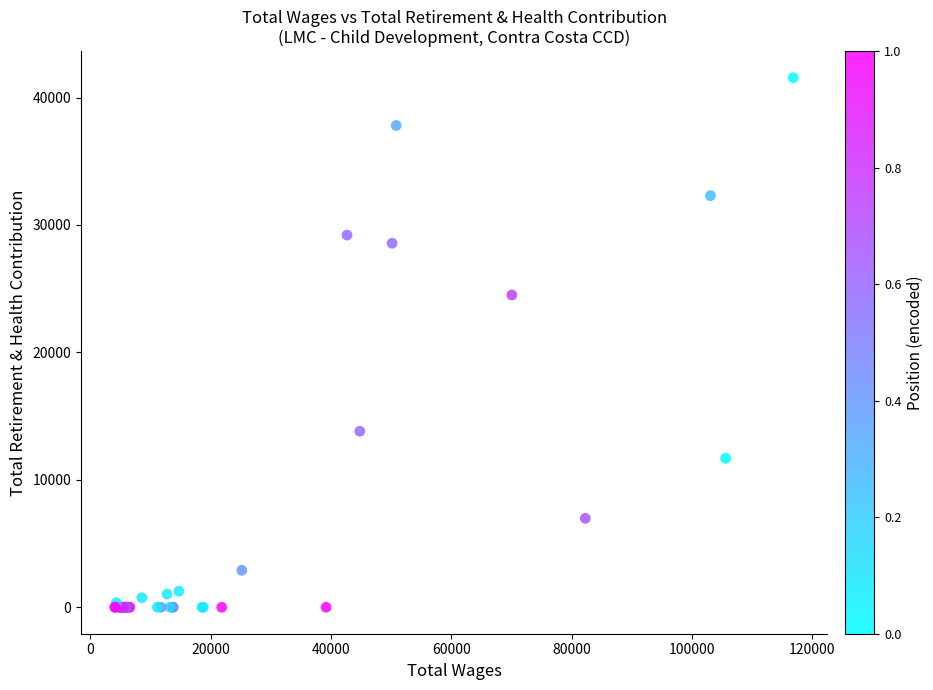

What Y value in the scatter plot is closest to 20781?

24509